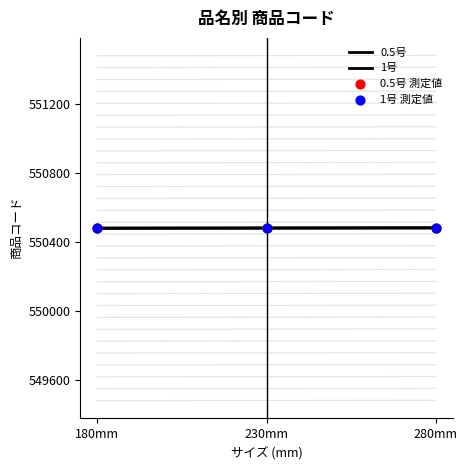

Which series has the largest total across all categories?

1号